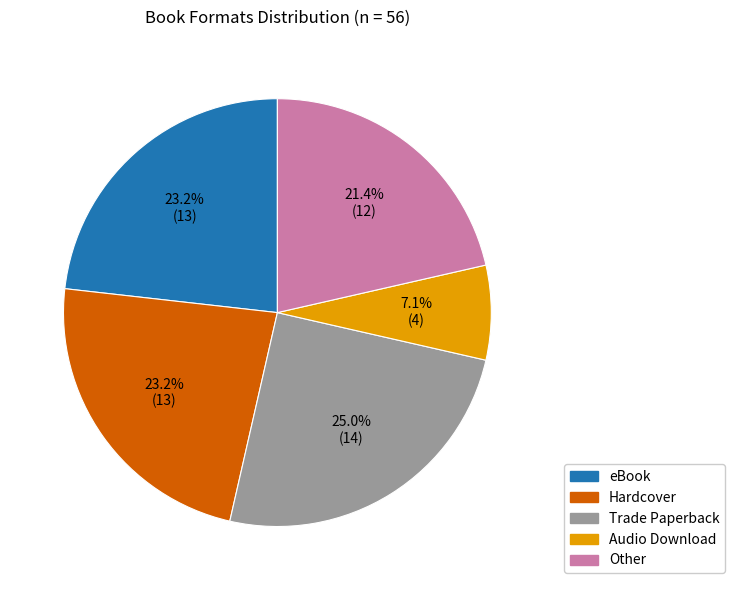

Between Audio Download and eBook, which is larger?

eBook